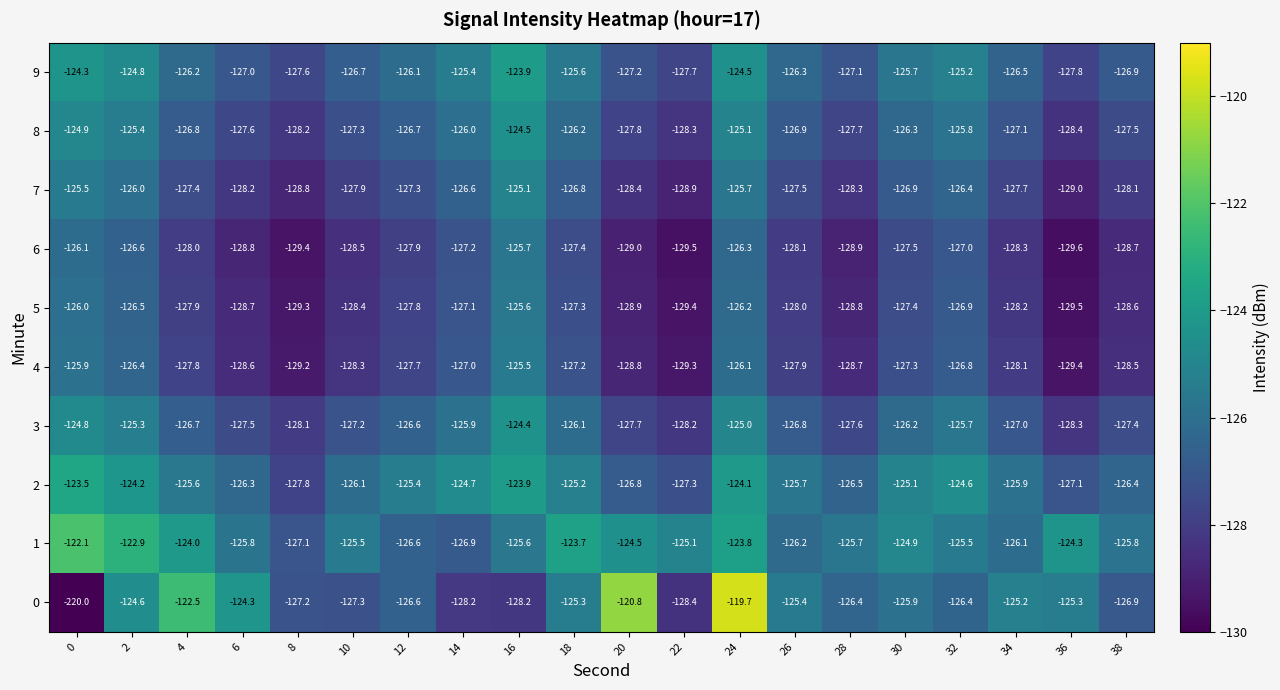

What is the sum of all 9 values?

-2522.5